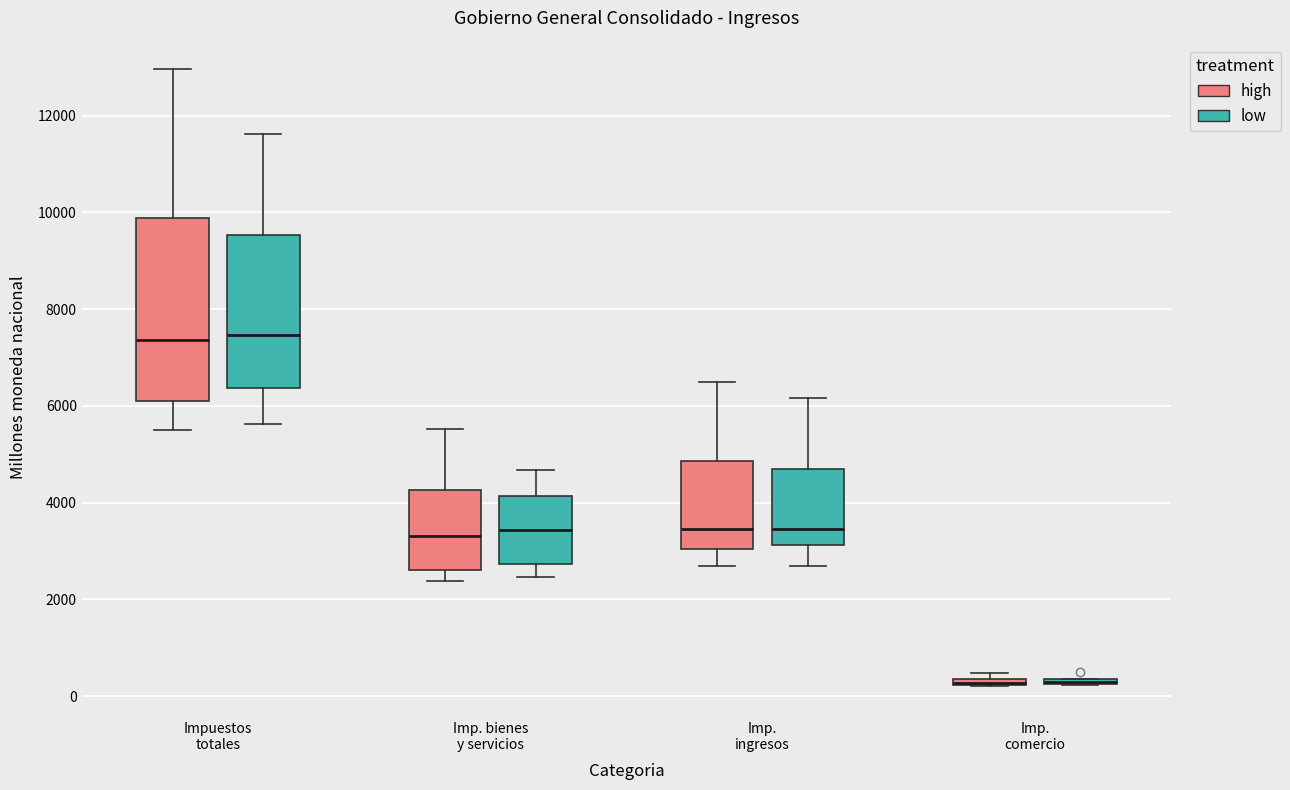

Which box is the tallest, from its lower edge to its upper edge?

Impuestos totales (high)